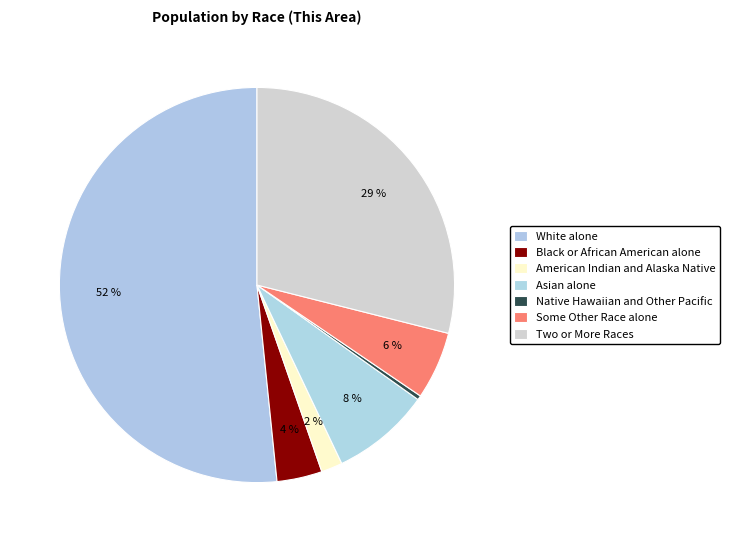

Do White alone and American Indian and Alaska Native together represent more than half of the pie?

Yes